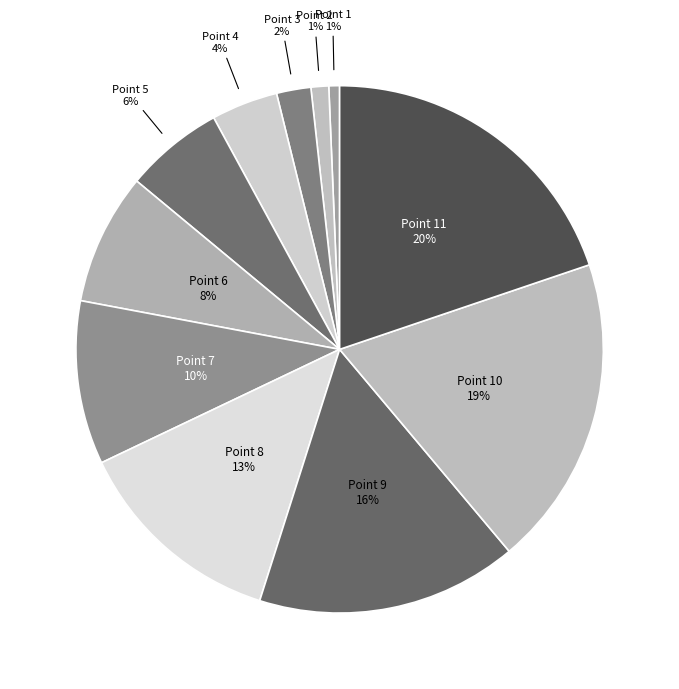

How many segments does this pie chart have?

11